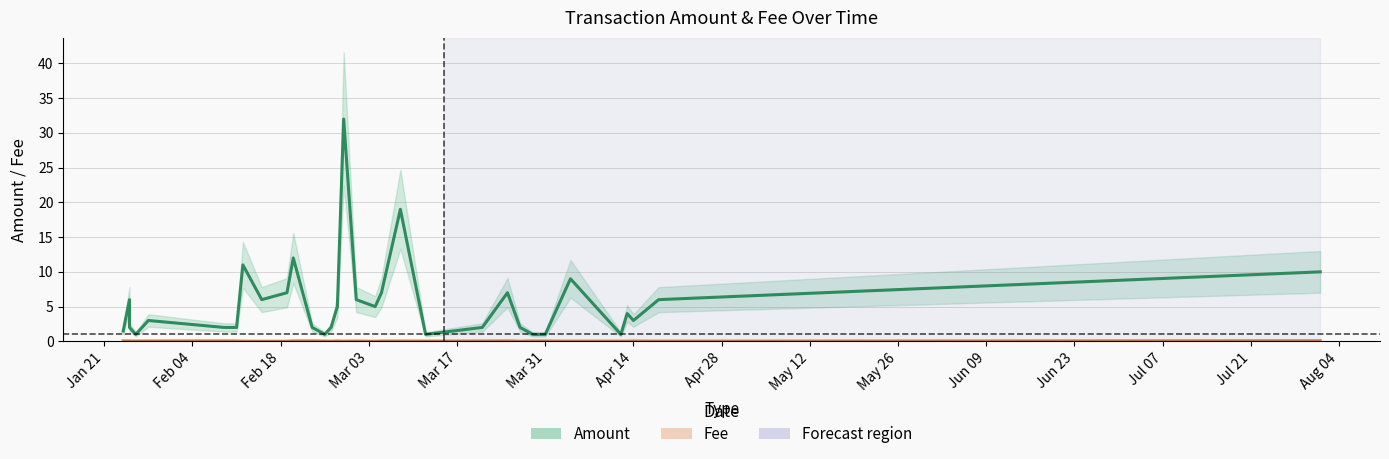

Is this an area chart (filled region under the line)?

No